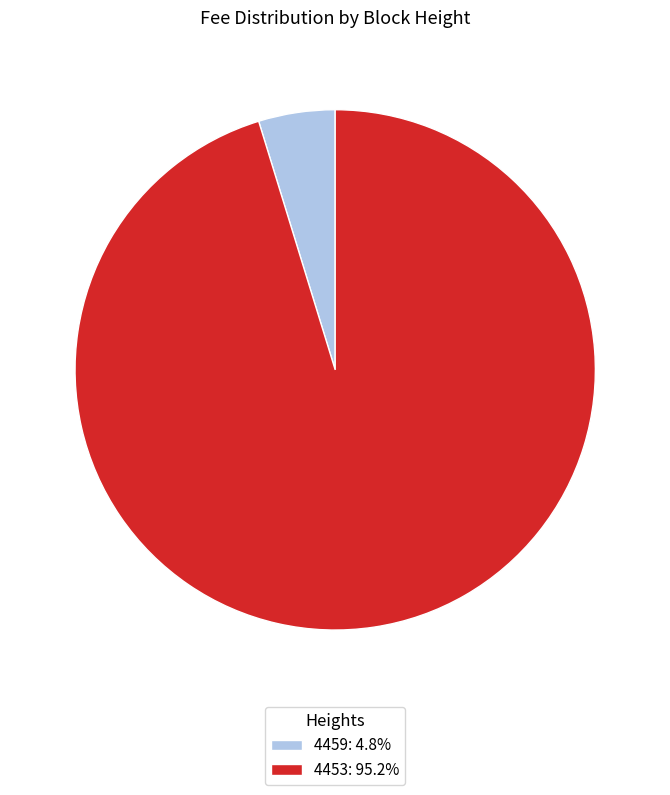

How many segments does this pie chart have?

2